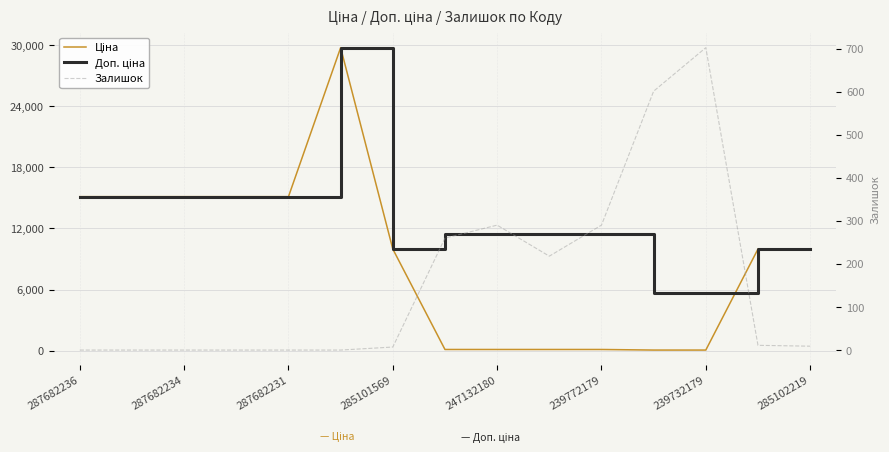

The Доп. ціна series shows 15120.0 at 287682236. True or false?

True